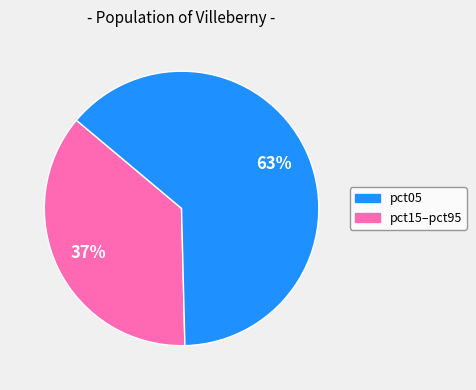

Is there any slice that represents more than half of the pie?

Yes